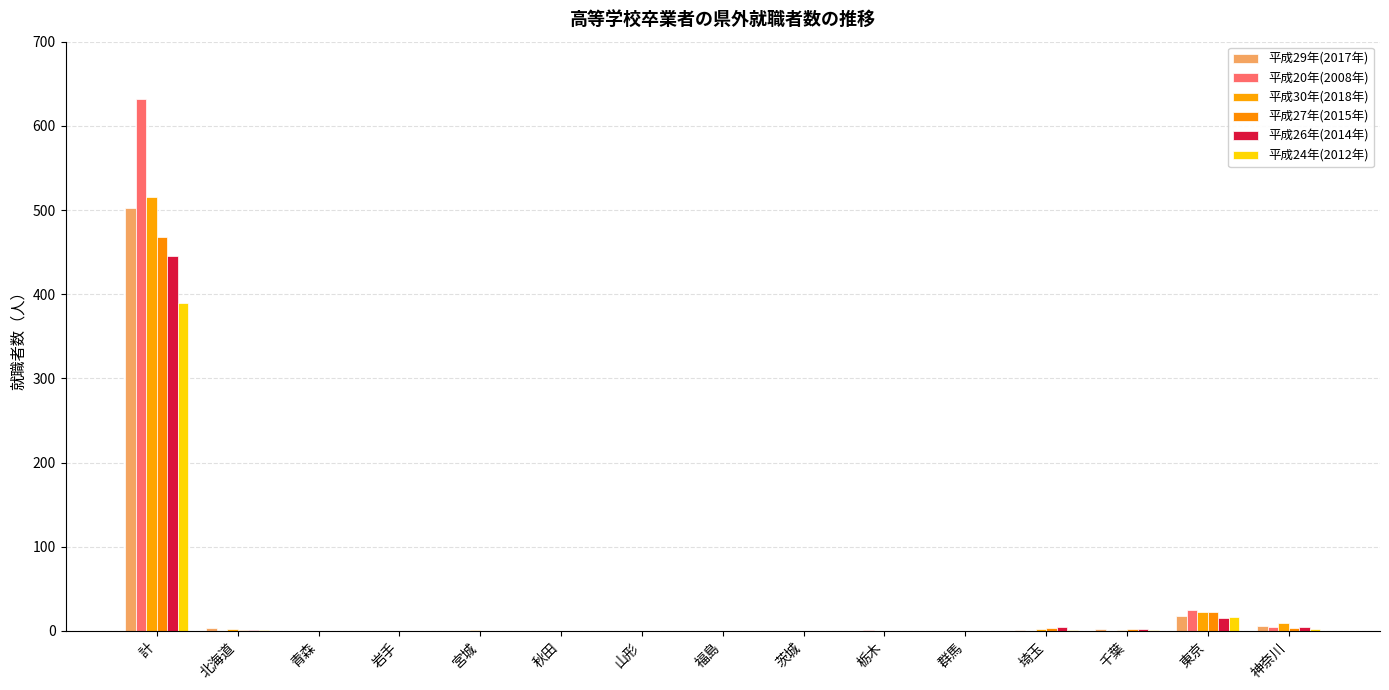

What is the maximum value for 平成26年(2014年)?

445